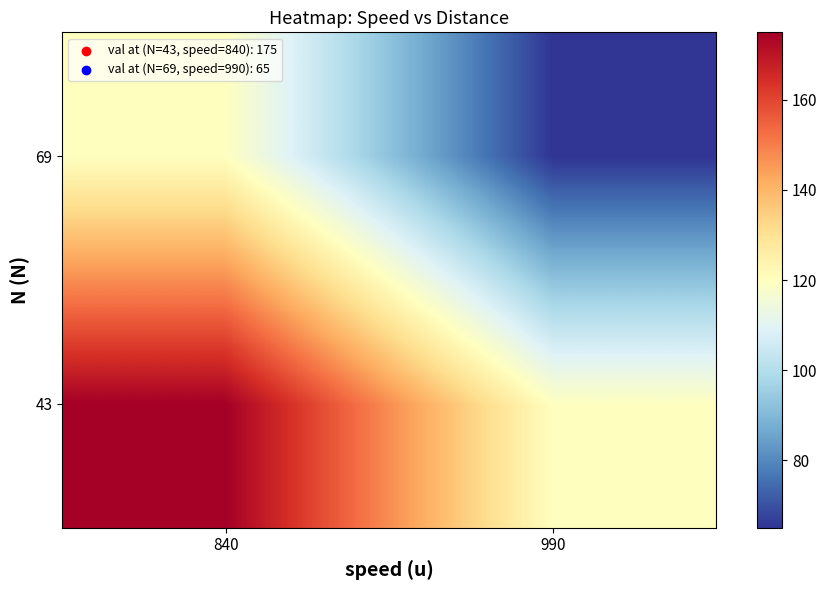

Between 990 and 840, which is larger?

840